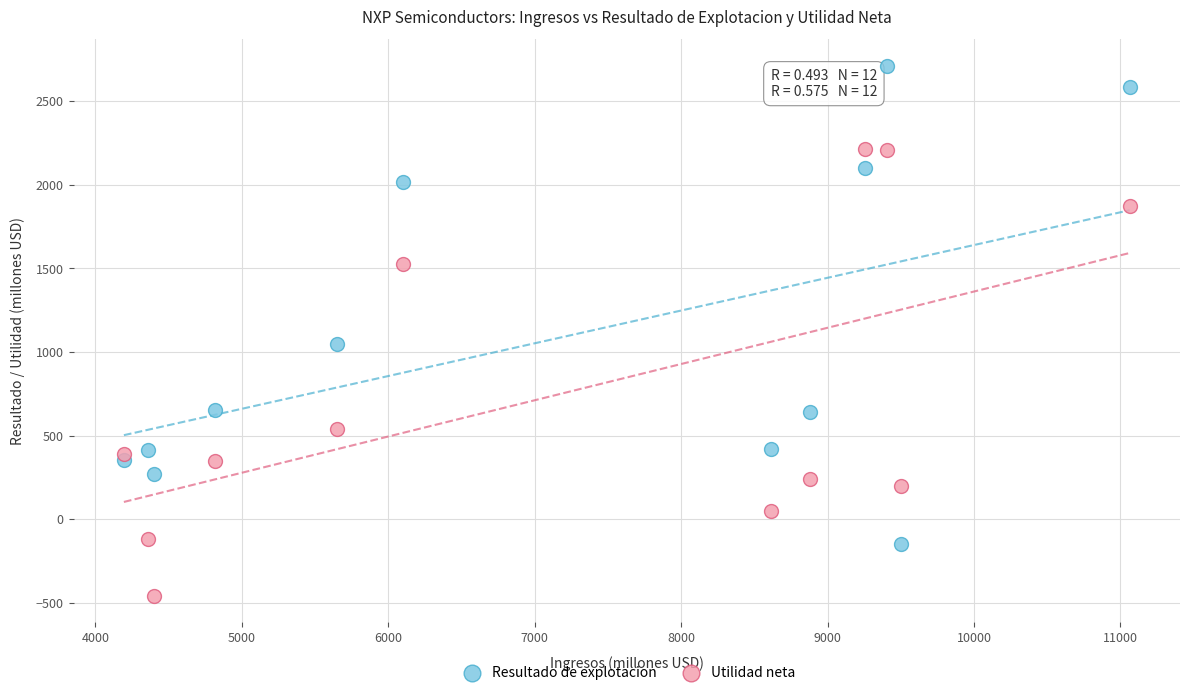

What are all the series names shown in the legend?

Resultado de explotacion, Utilidad neta